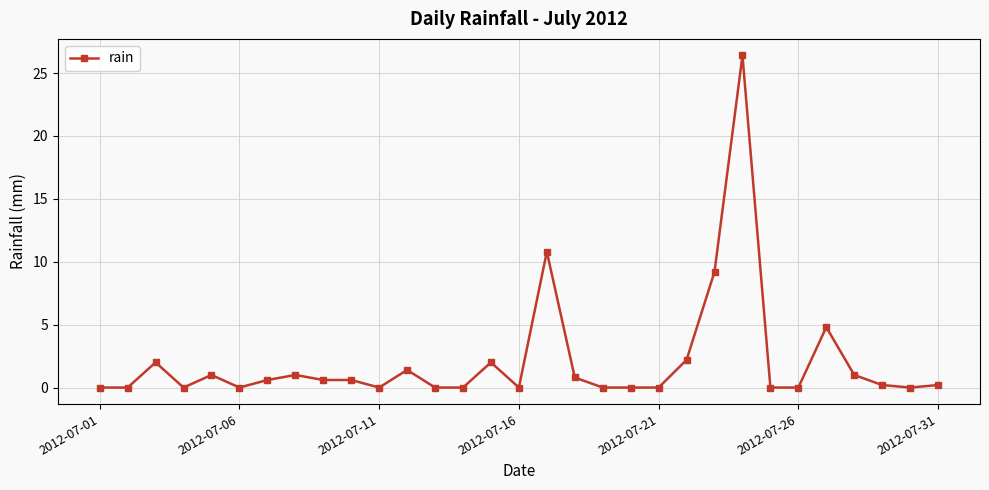

What is the difference between the second highest and second lowest values?

10.8